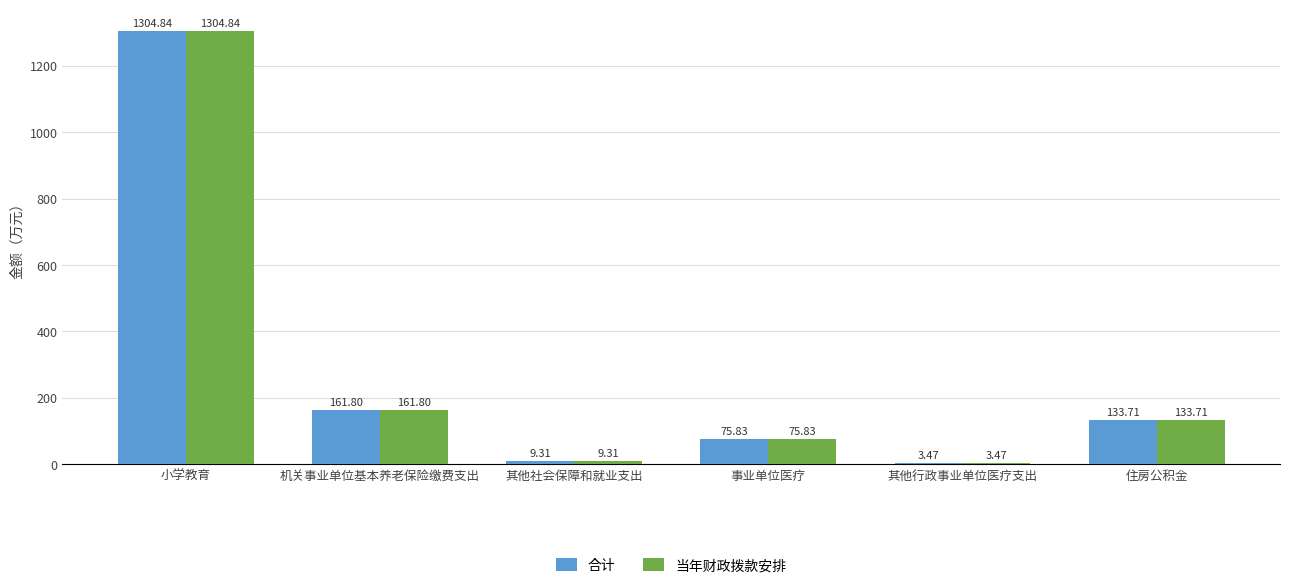

How many groups of bars are there?

6